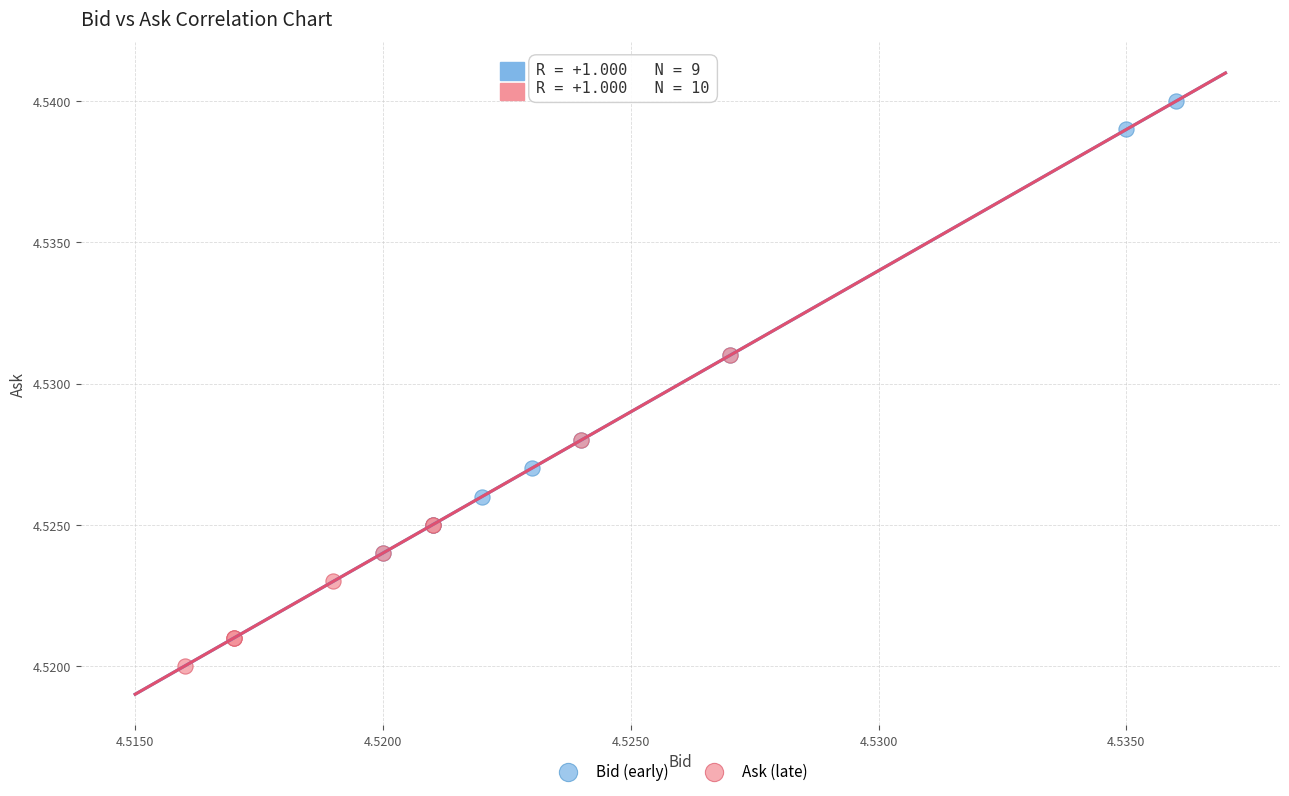

Which series has the widest spread of Y values?

Bid (early)